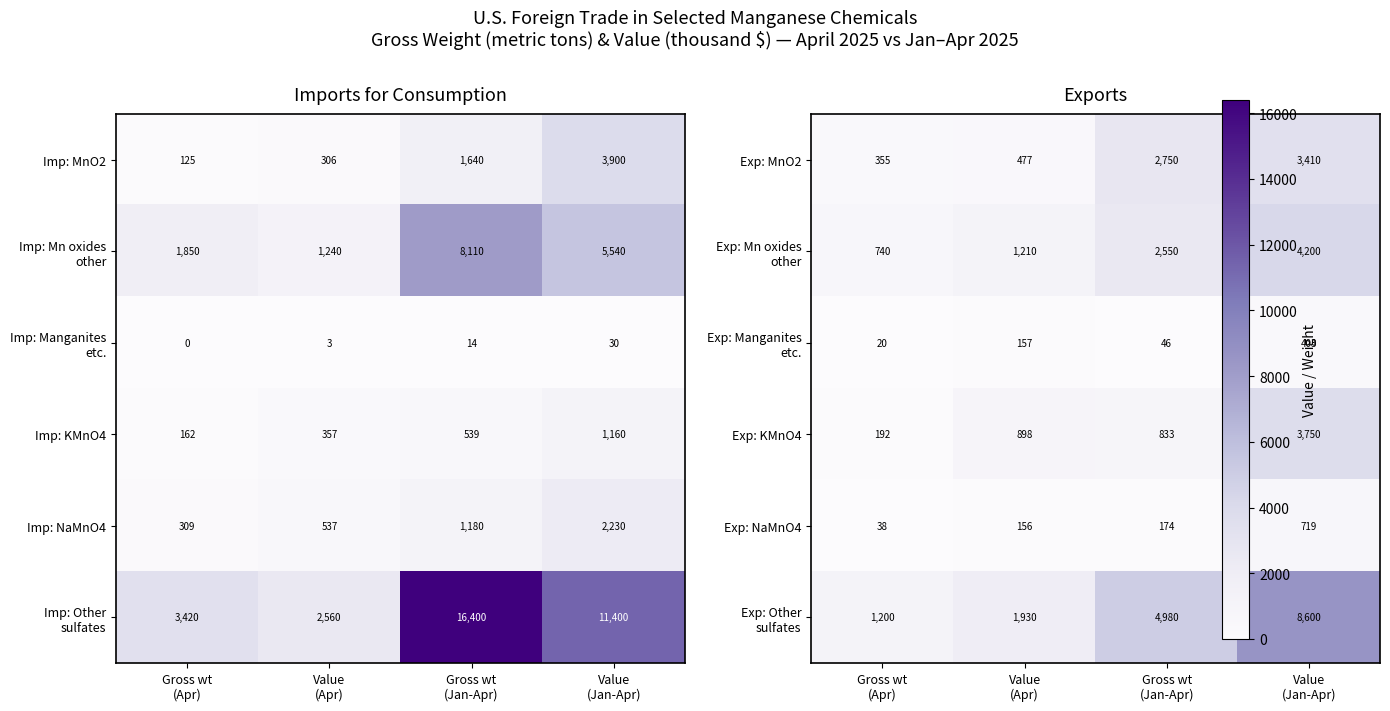

What is the difference between the second highest and minimum values in the Imp: MnO2 series?

1515